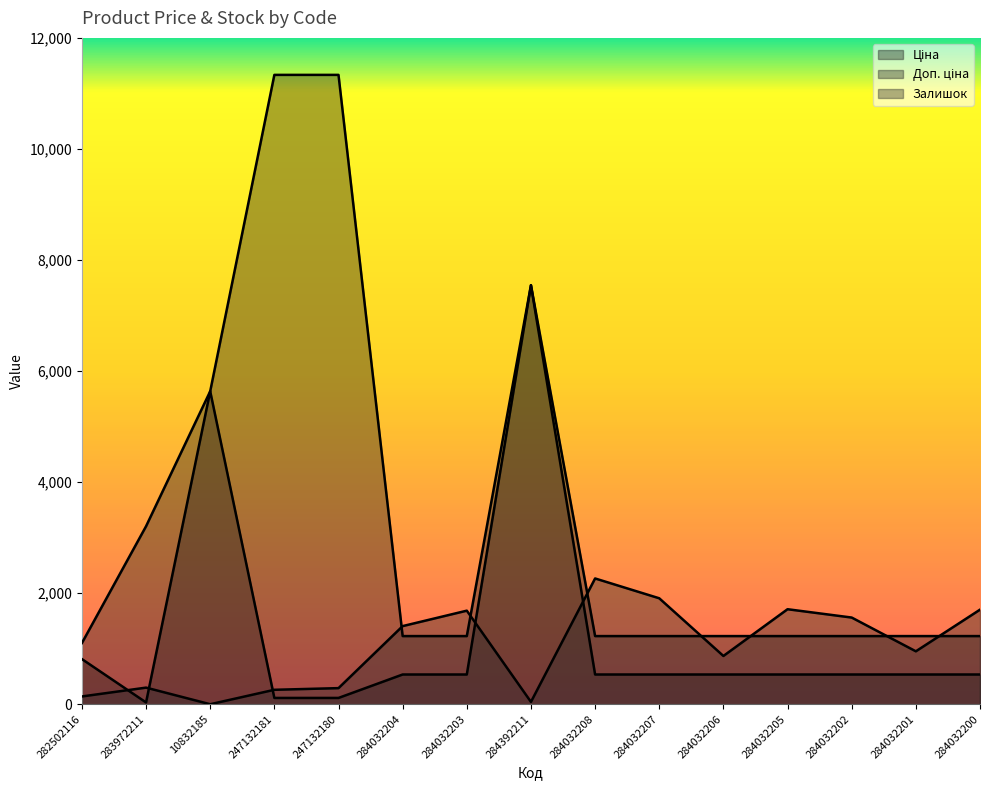

What is the spread (max minus min) of values at 284032206?

691.8